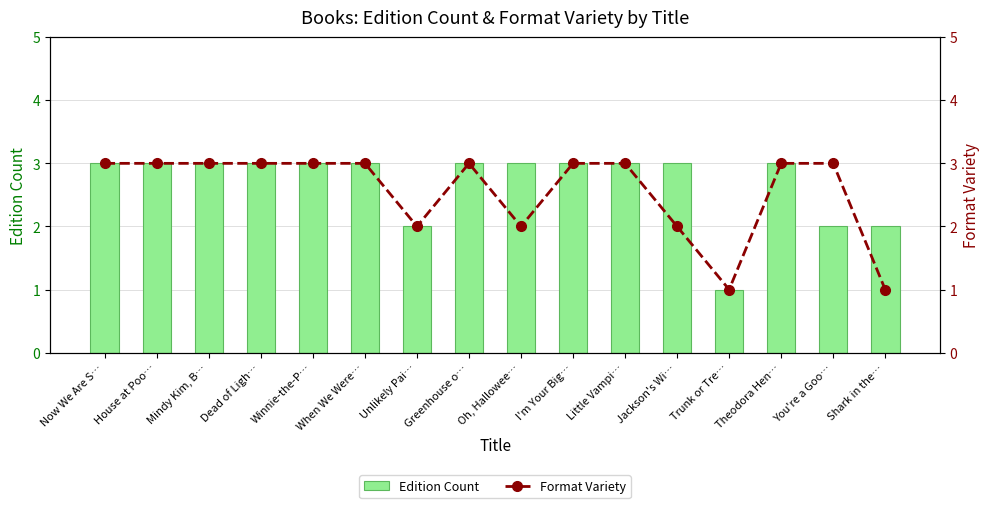

How many data points does each series have?

16